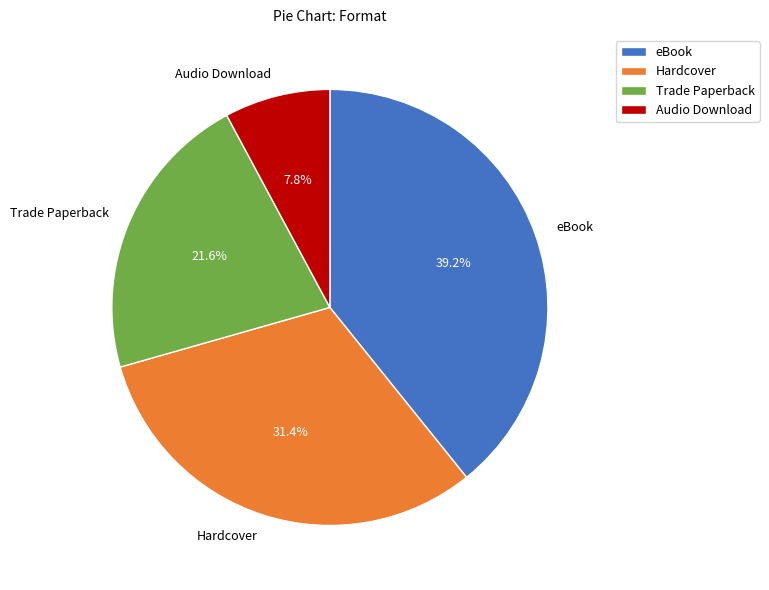

Is there any slice that represents more than half of the pie?

No